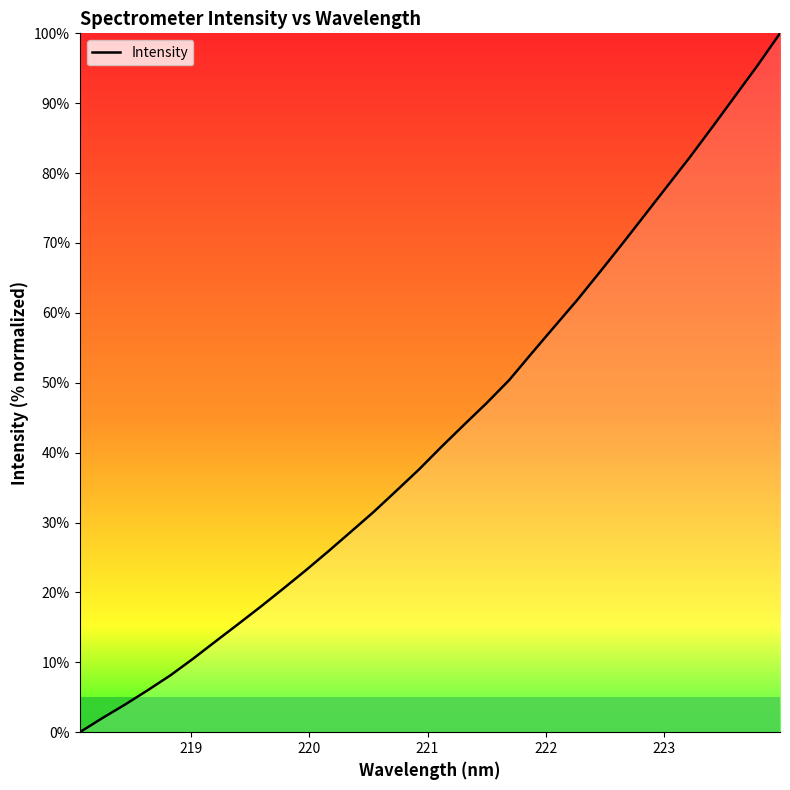

What is the maximum value shown in the chart?

100.0